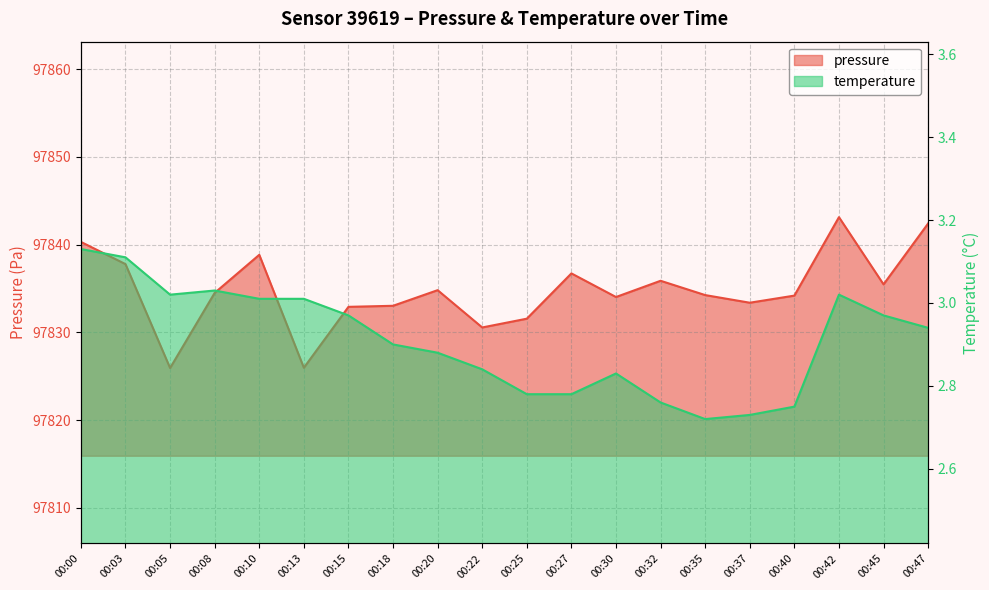

Which series has the largest range (max minus min)?

pressure